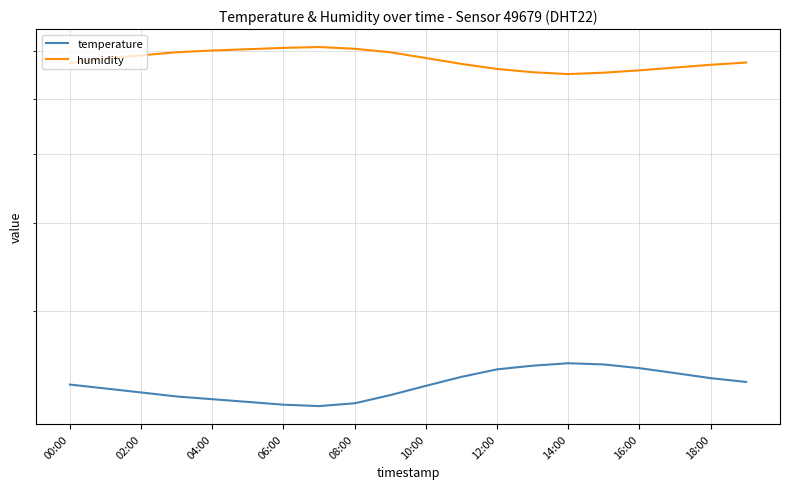

At which label does humidity first exceed 68?

02:00